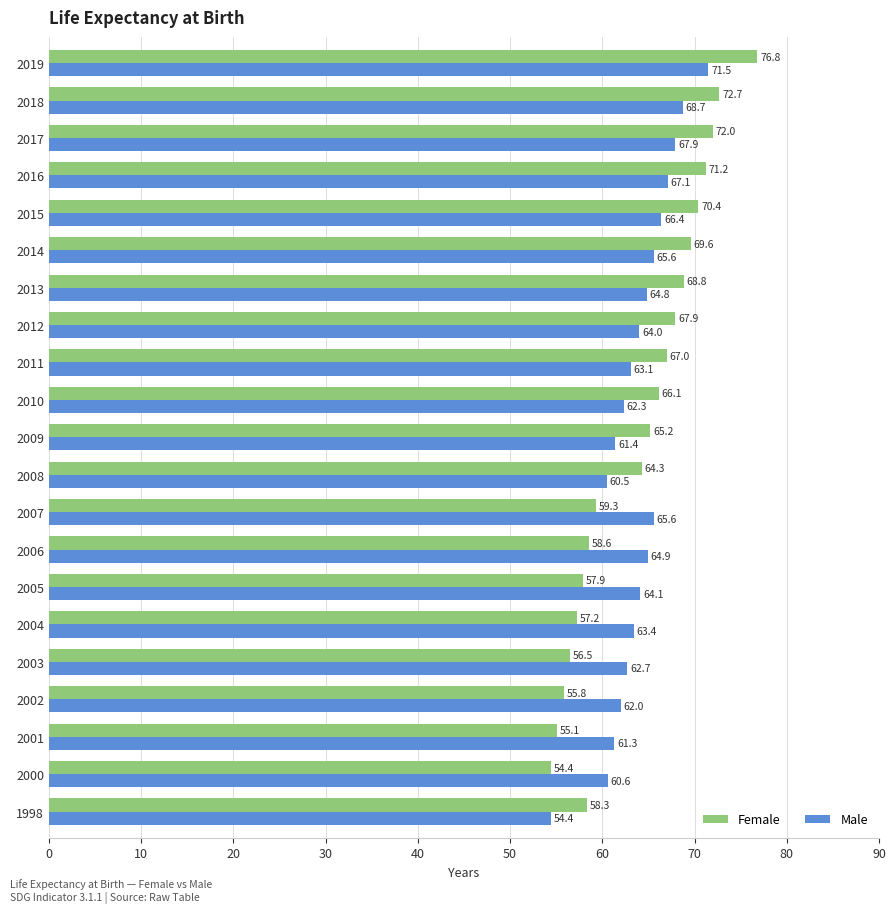

The Female series shows 91.7 at 2014. True or false?

False